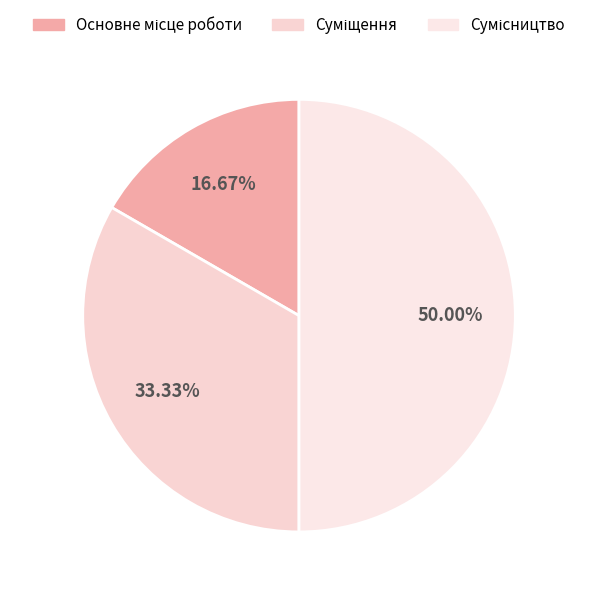

Which category has the biggest portion of the pie?

Сумісництво